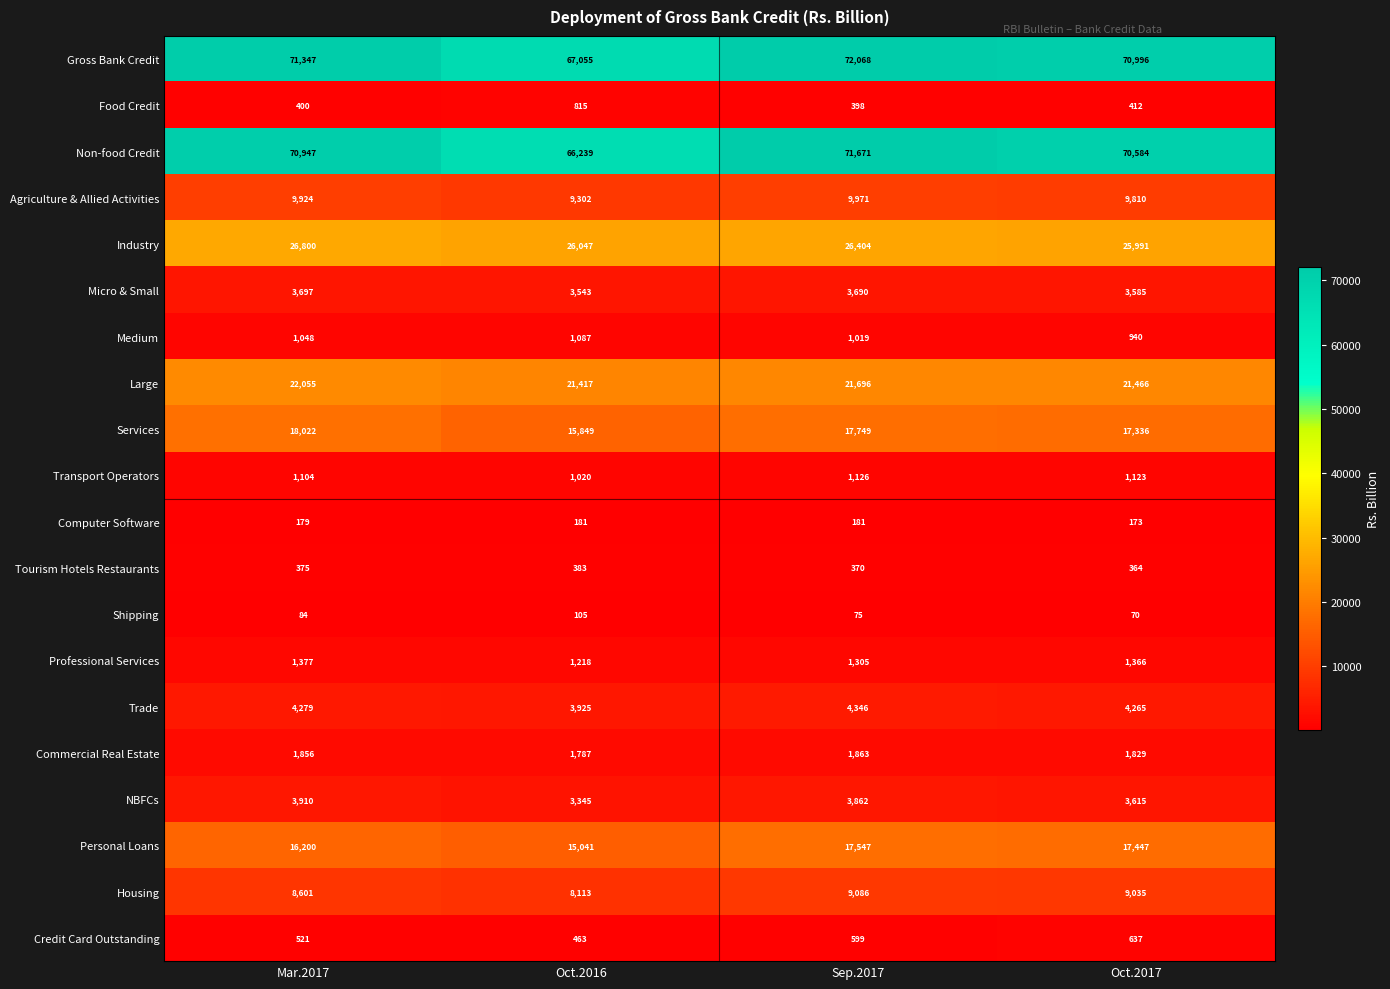

Which series has the largest range (max minus min)?

Non-food Credit